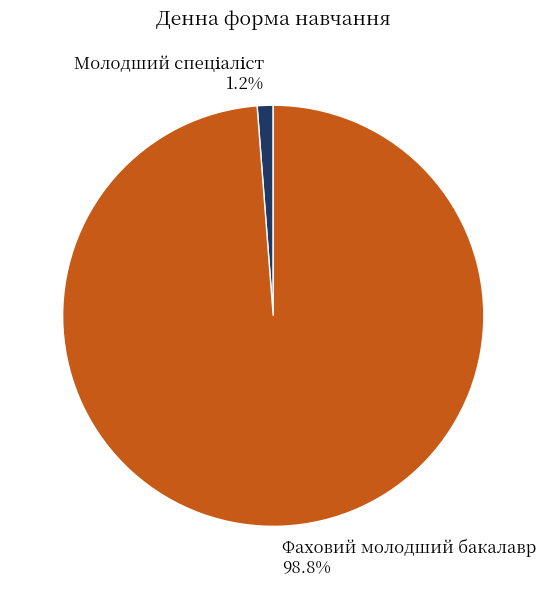

To the nearest percent, what percentage of the pie is Фаховий молодший бакалавр?

99%